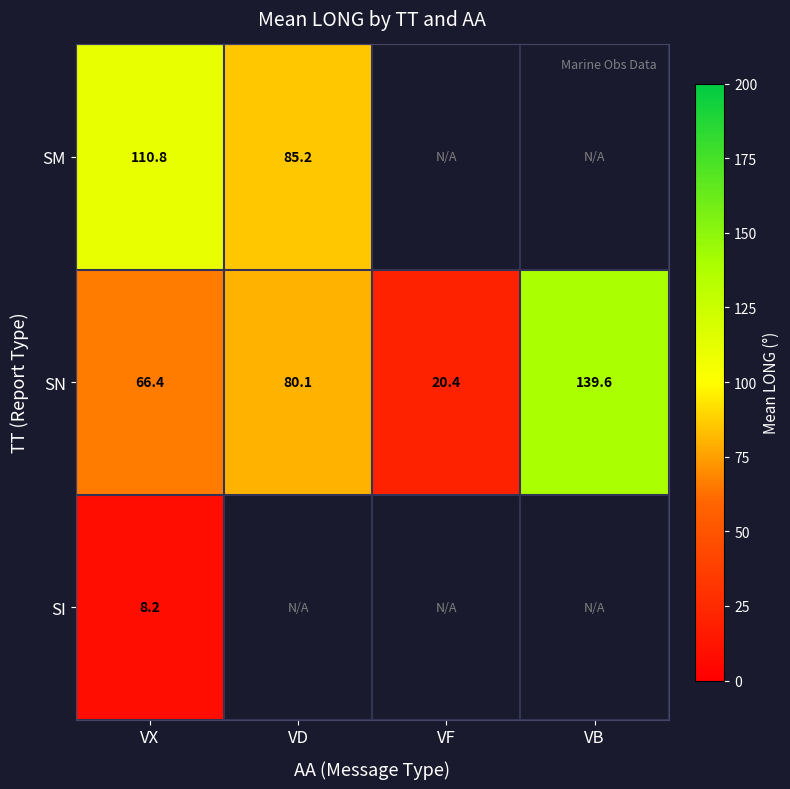

Rank the categories by SN value from highest to lowest.

VB, VD, VX, VF